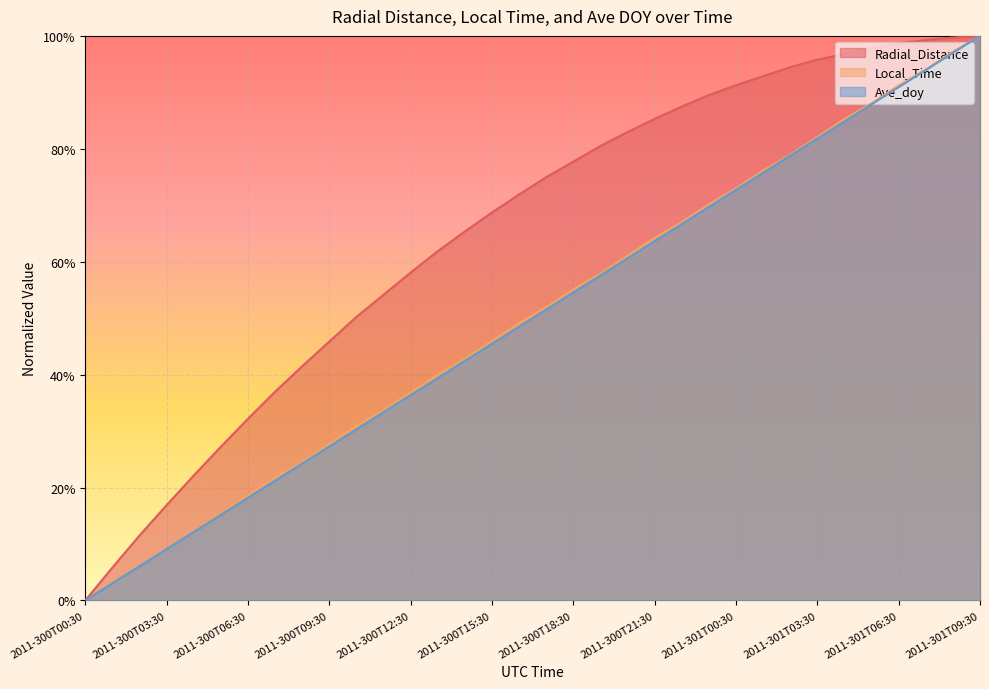

What position from the left is 2011-300T14:30?

15